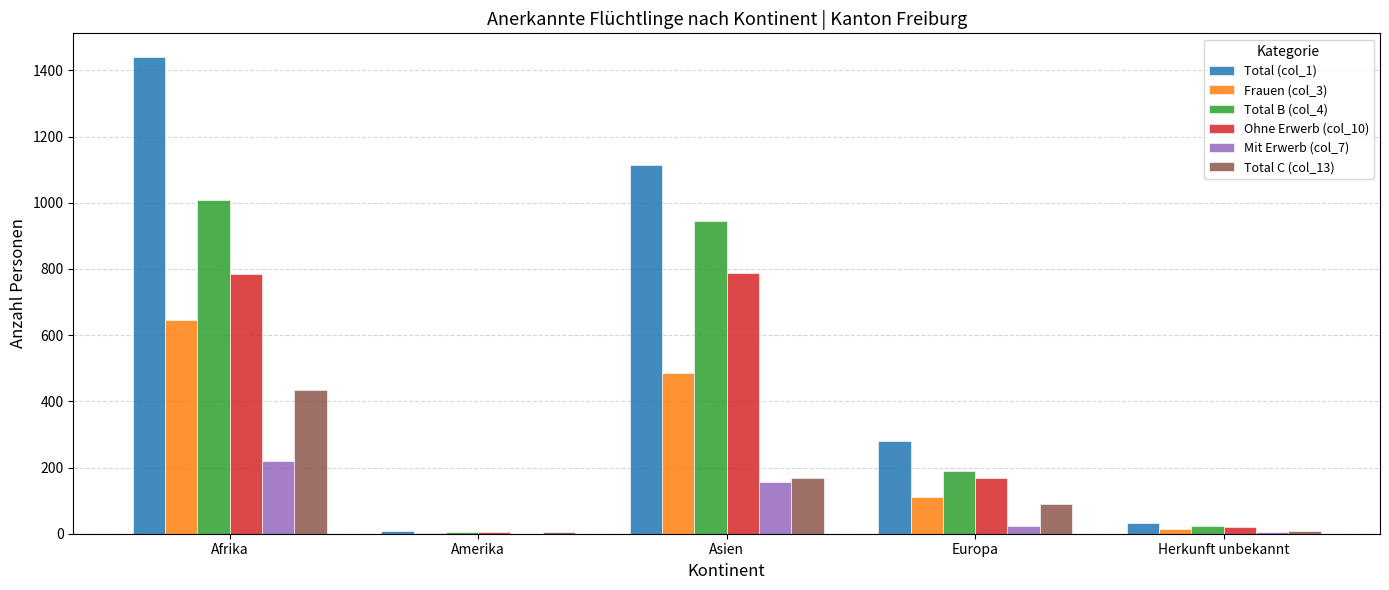

What is the sum of the Total B (col_4) values at Herkunft unbekannt and Asien?

969